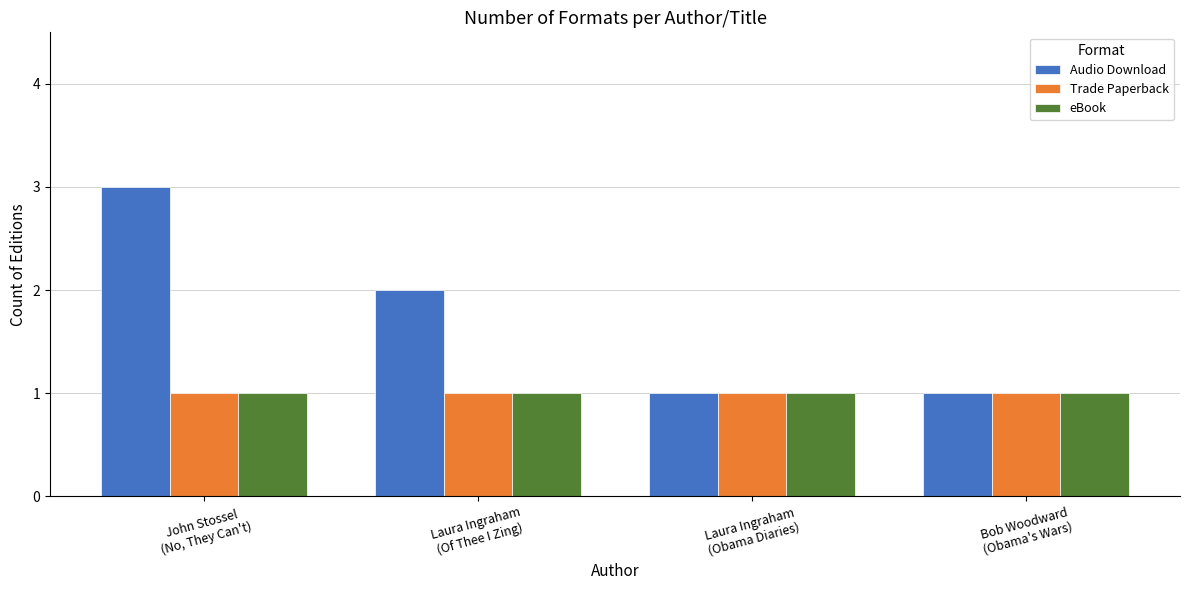

What is the label of the 1st bar from the right?

Bob Woodward
(Obama's Wars)